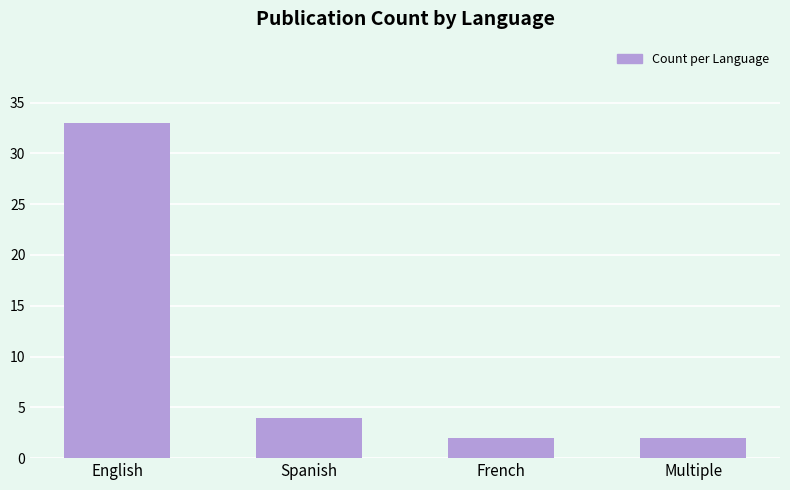

The chart shows a value of 33 at English. True or false?

True